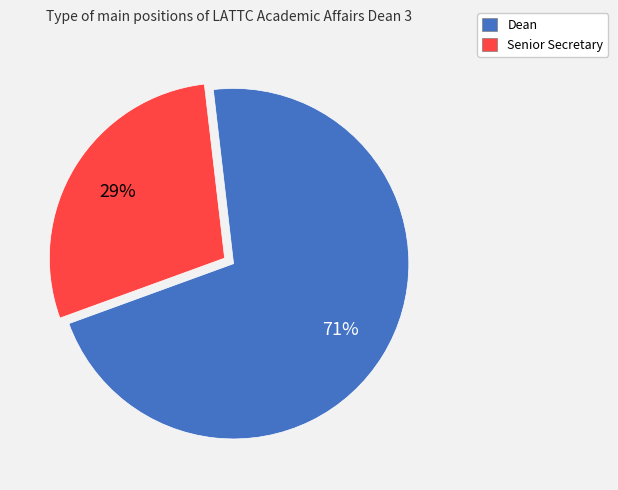

Count the number of slices in the pie.

2